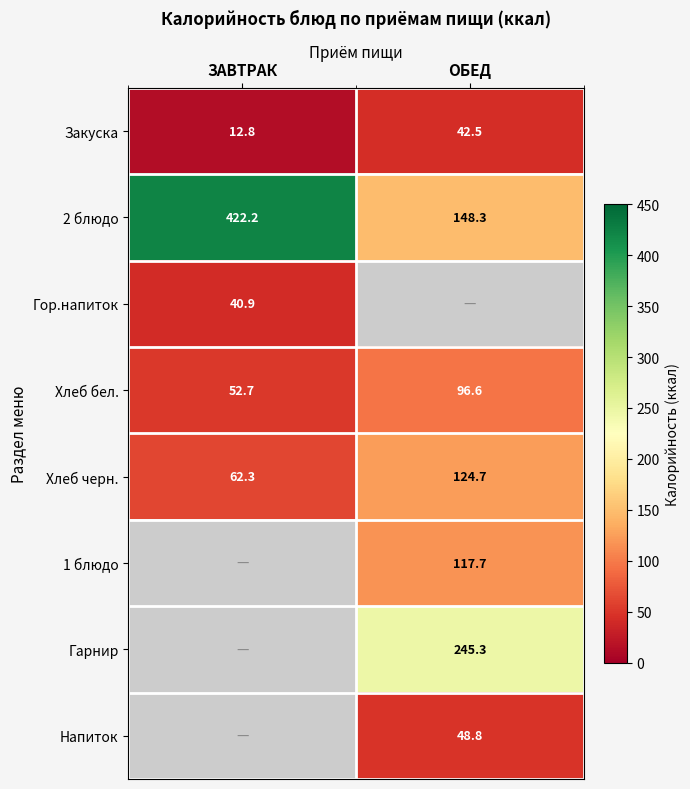

Count the number of categories in the chart.

2